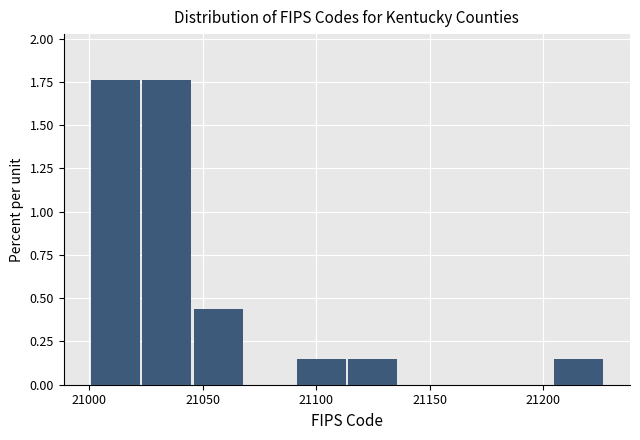

Reading left to right, list every bar in this chart as the range it spans on the x-axis followed by its height. Neither the bar edges nor the heights are printed on the chart, so give them approximately, as read against the axes.

21000 to 21025: 1.75
21025 to 21045: 1.75
21045 to 21070: 0.45
21070 to 21090: 0
21090 to 21115: 0.15
21115 to 21135: 0.15
21135 to 21160: 0
21160 to 21180: 0
21180 to 21205: 0
21205 to 21225: 0.15